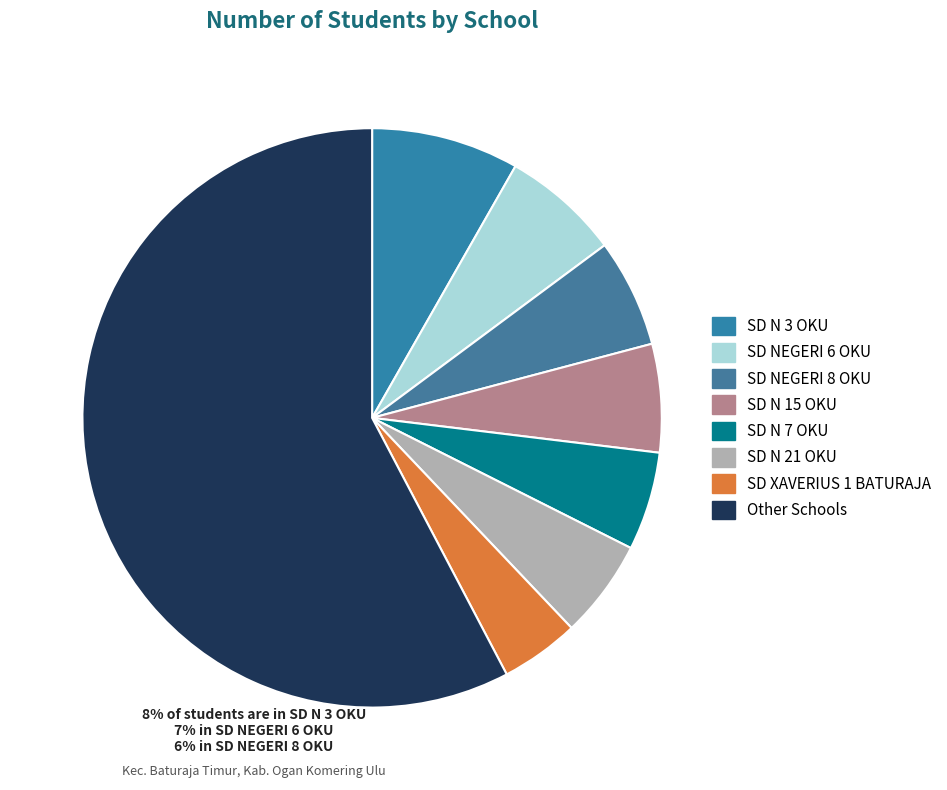

What is the largest slice in the pie chart?

Other Schools